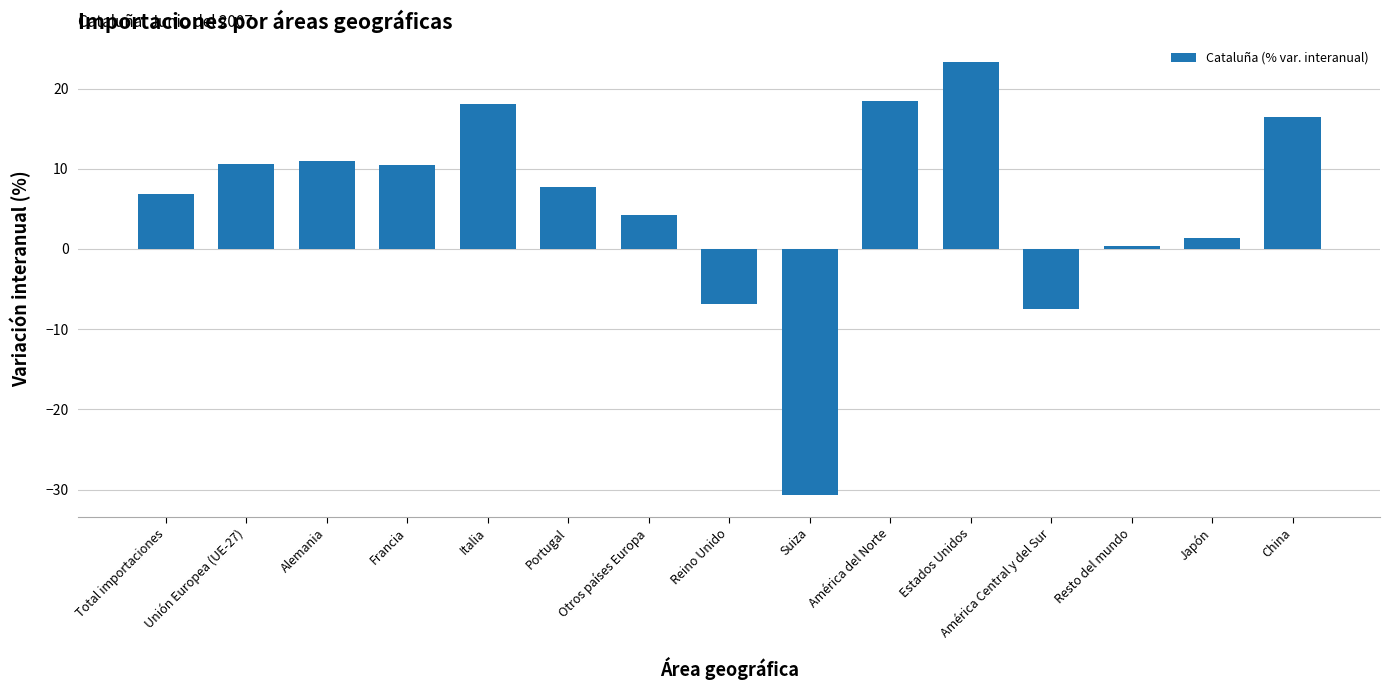

What is the label of the 8th bar from the right?

Reino Unido